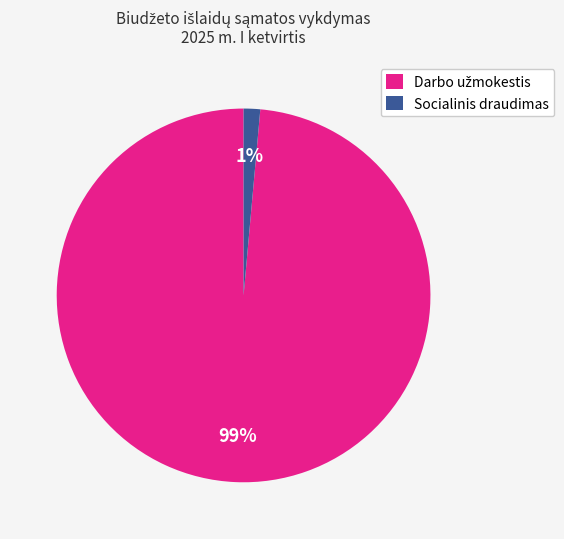

To the nearest percent, what is the average slice percentage?

50%